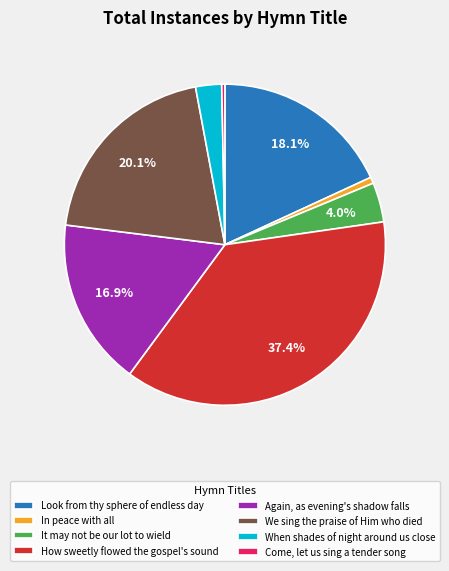

What percentage do Look from thy sphere of endless day and It may not be our lot to wield together represent?

22.1%